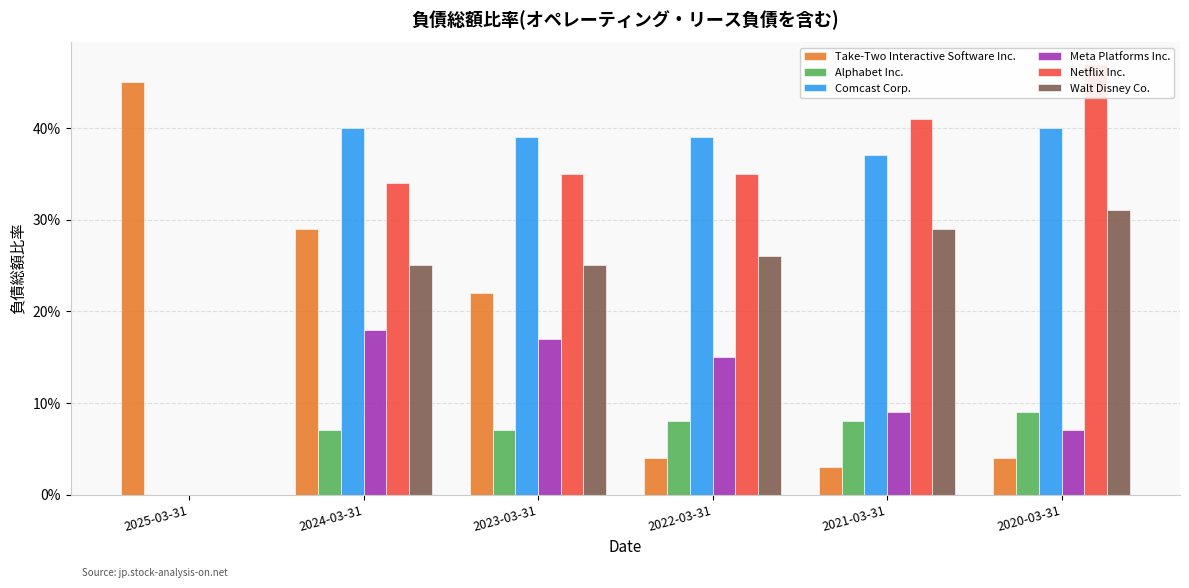

Rank the categories by Meta Platforms Inc. value from lowest to highest.

2025-03-31, 2020-03-31, 2021-03-31, 2022-03-31, 2023-03-31, 2024-03-31